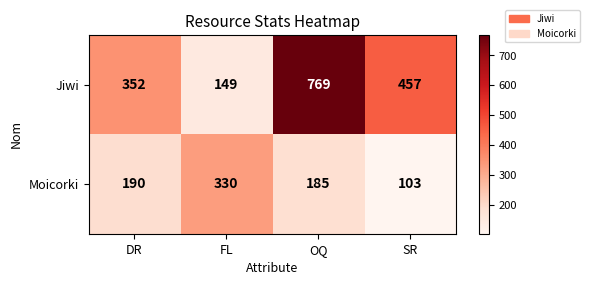

What is the difference between the Moicorki values at DR and SR?

87